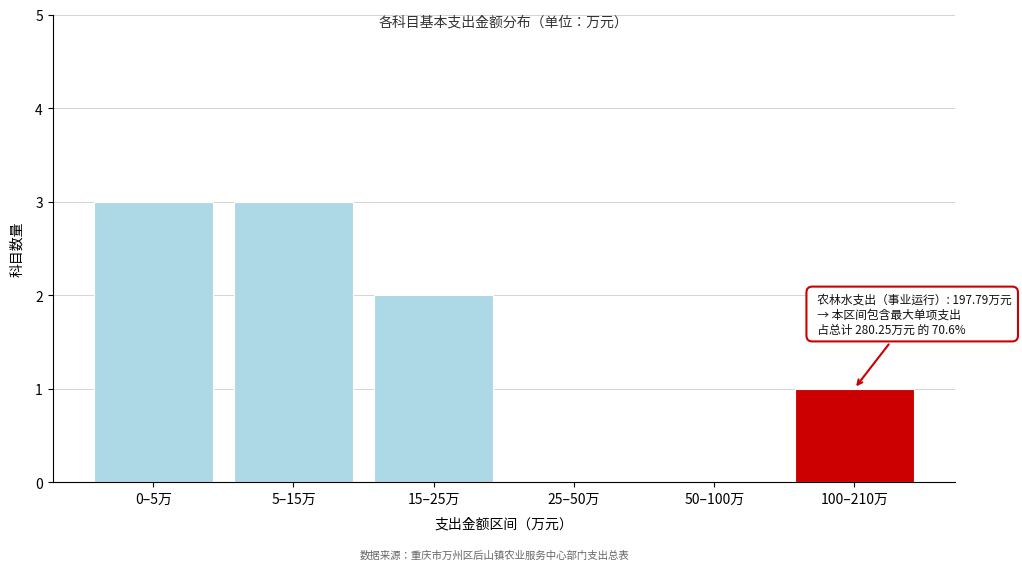

Reading right to left, list all the values displayed in this chart.

100–210万=1	50–100万=0	25–50万=0	15–25万=2	5–15万=3	0–5万=3